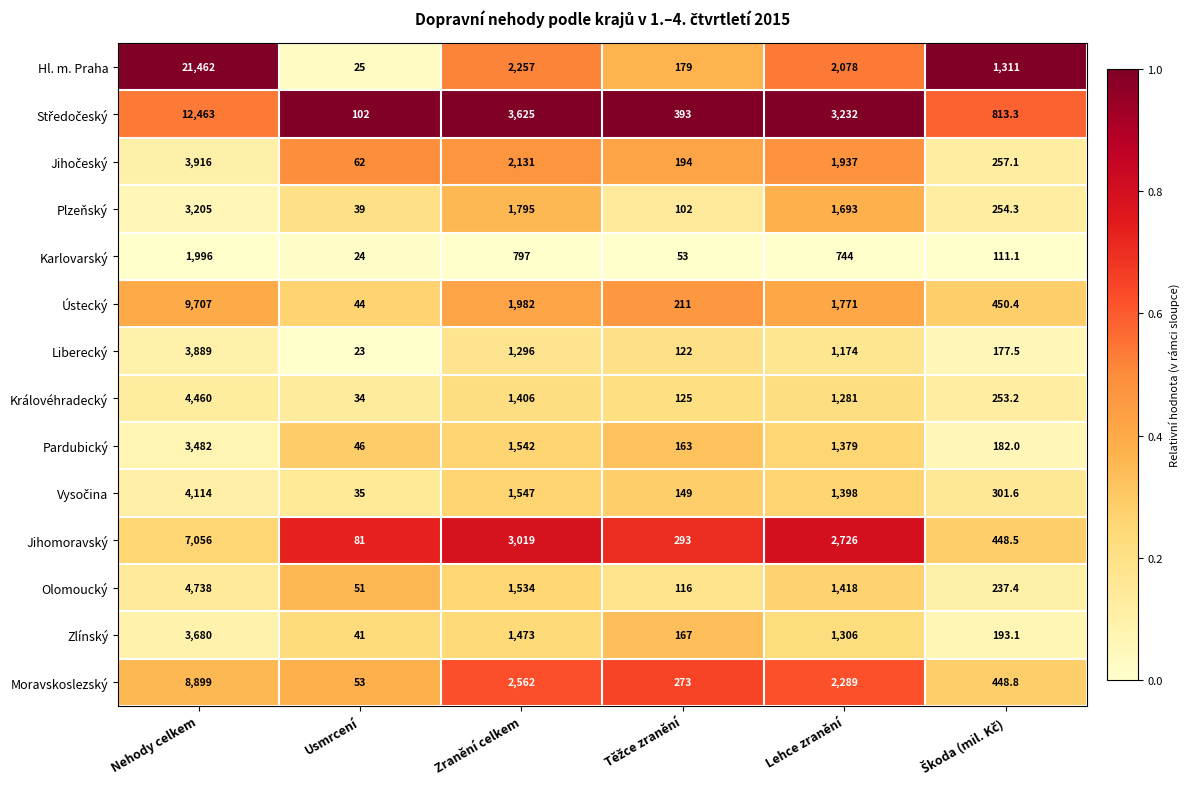

Is it true that Pardubický equals 754.1 at Lehce zranění?

False